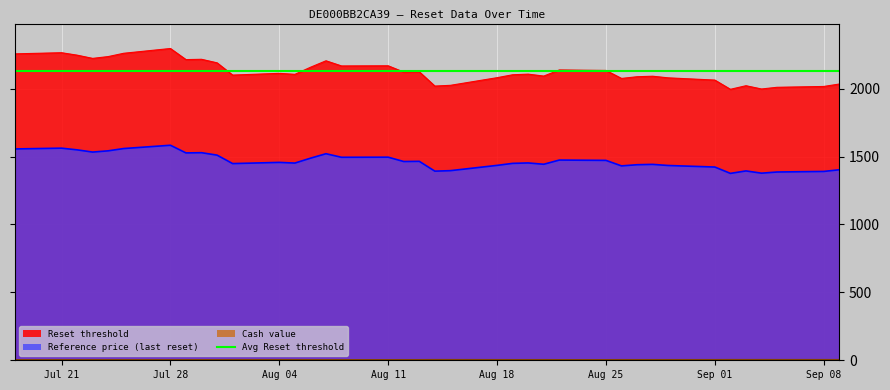

Between 27 and 36, which series saw the biggest shift?

Reset threshold